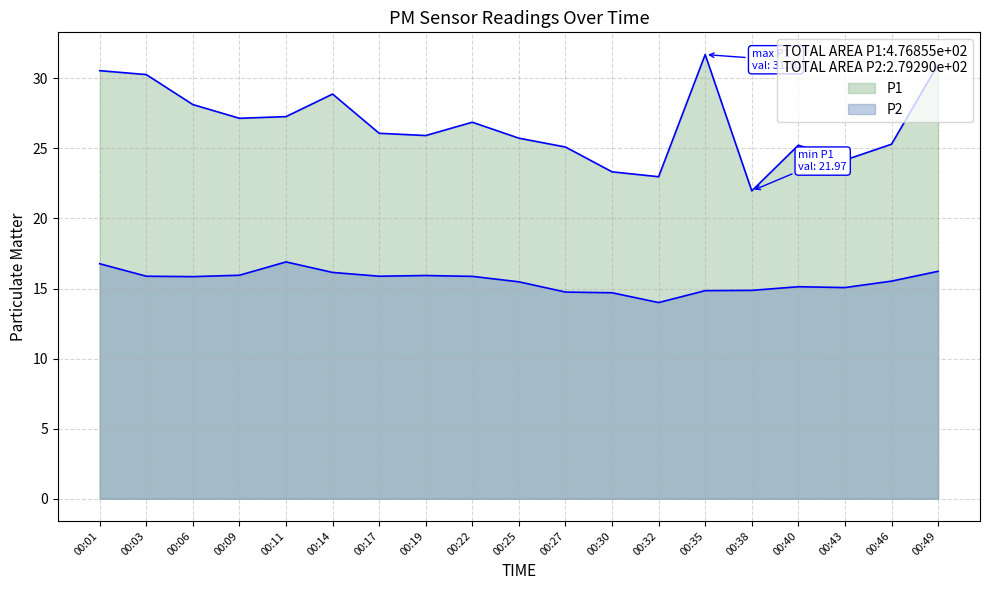

Does the chart display data point markers on the line(s)?

No